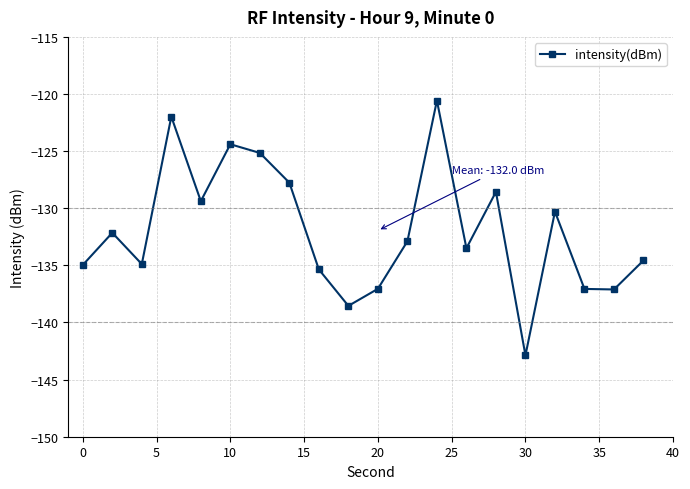

What is the minimum value shown in the chart?

-142.9